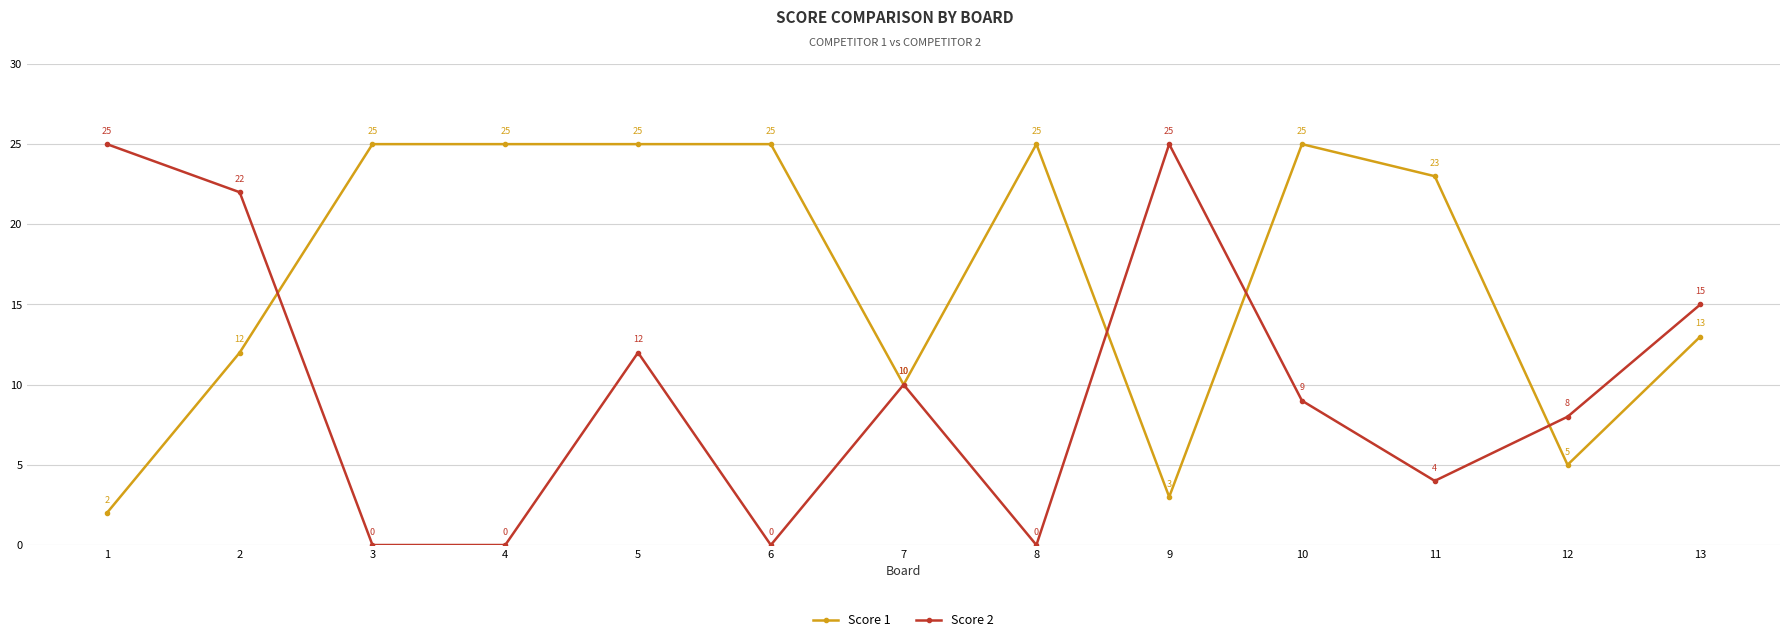

What is the maximum value for Score 2?

25